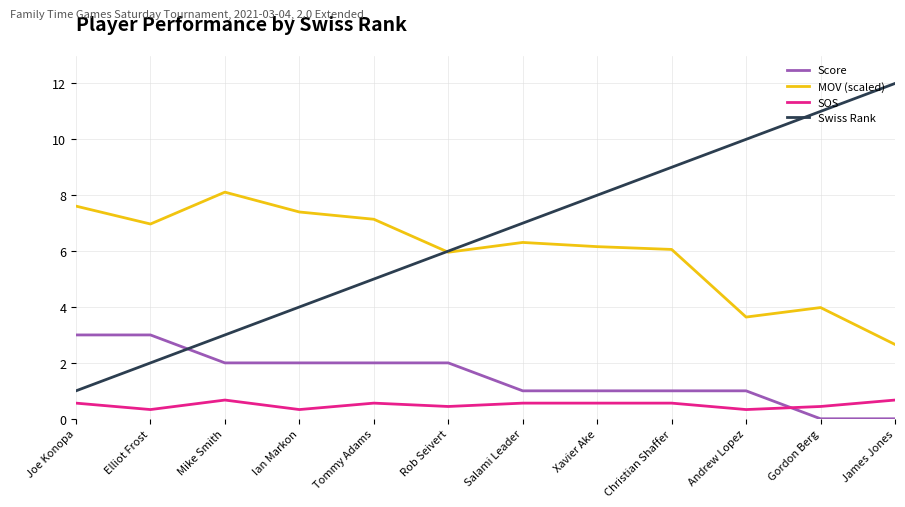

What is the total value across all series at Tommy Adams?

14.7